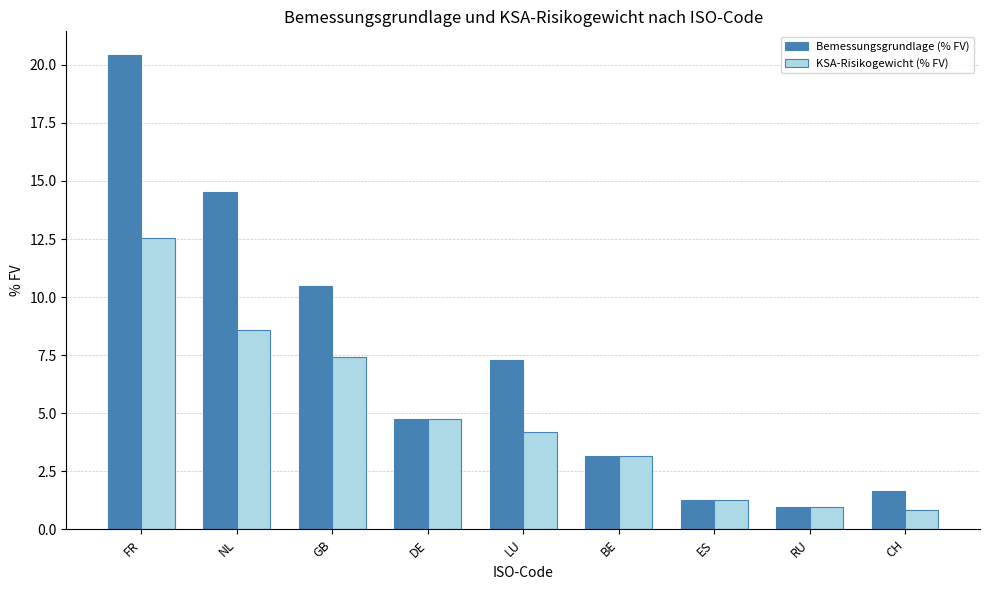

At which label is Bemessungsgrundlage (% FV) closest to 10?

GB